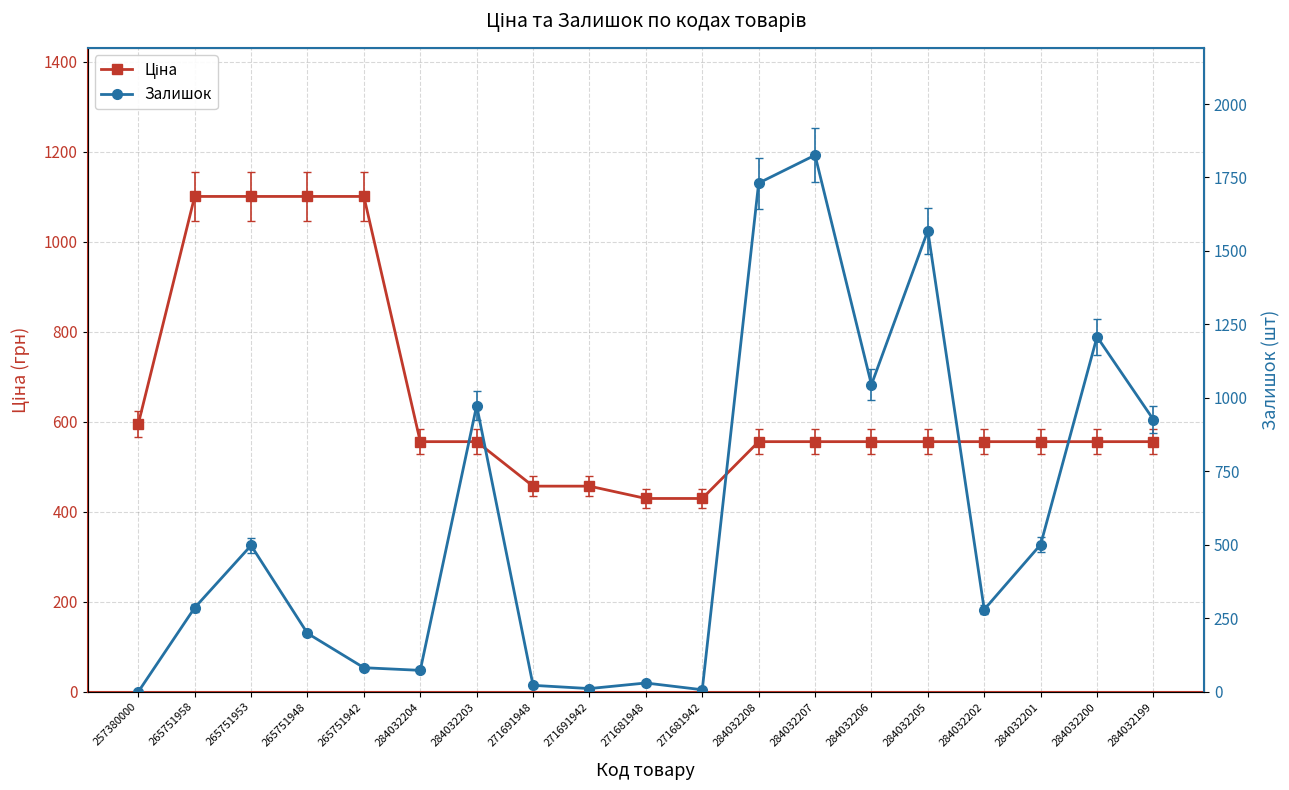

What is the sum of all Залишок values?

11268.0